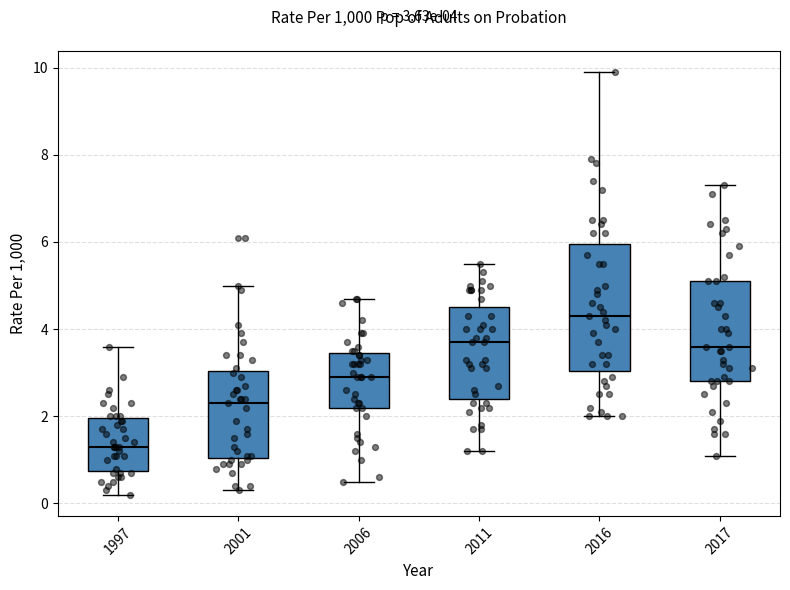

Which box has the lowest median line?

1997